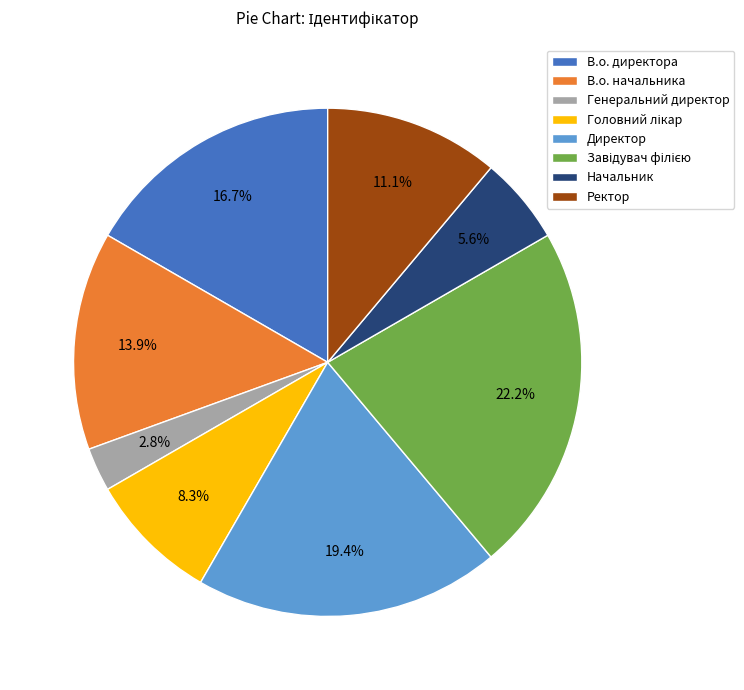

Is there any slice that represents more than half of the pie?

No